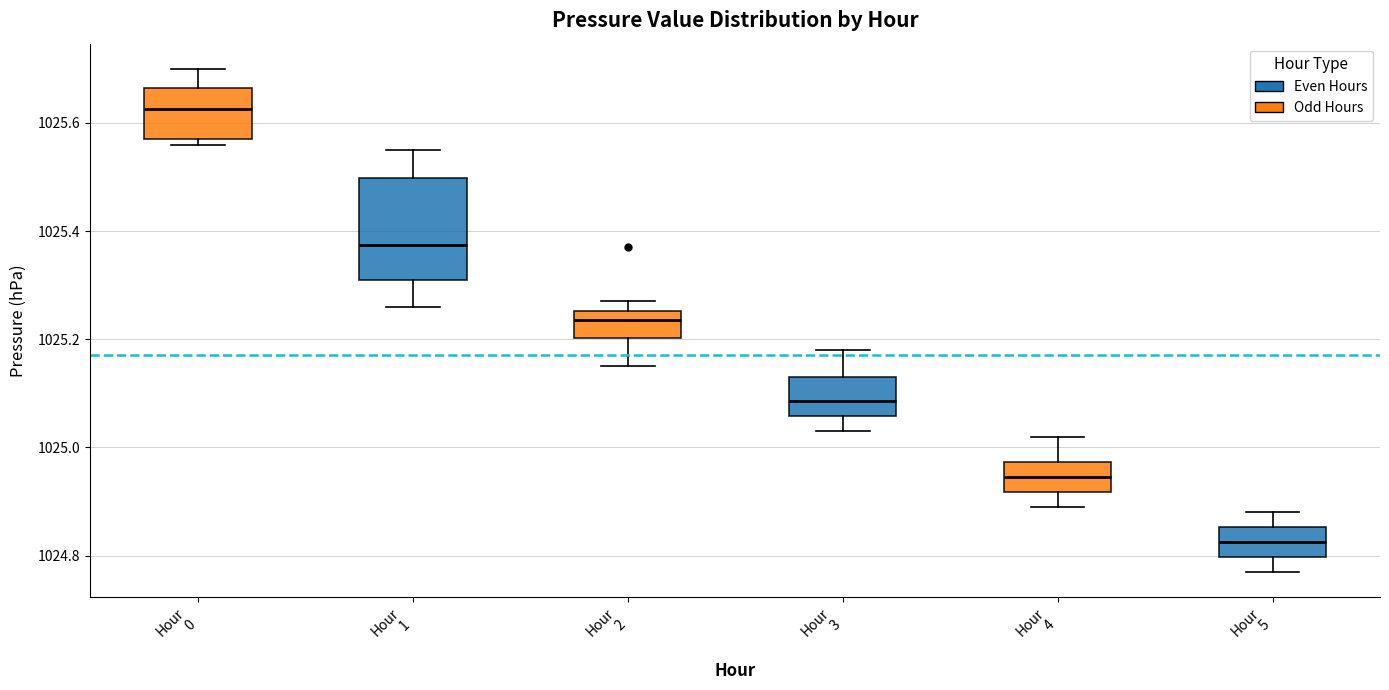

Which box is the tallest, from its lower edge to its upper edge?

Hour 1